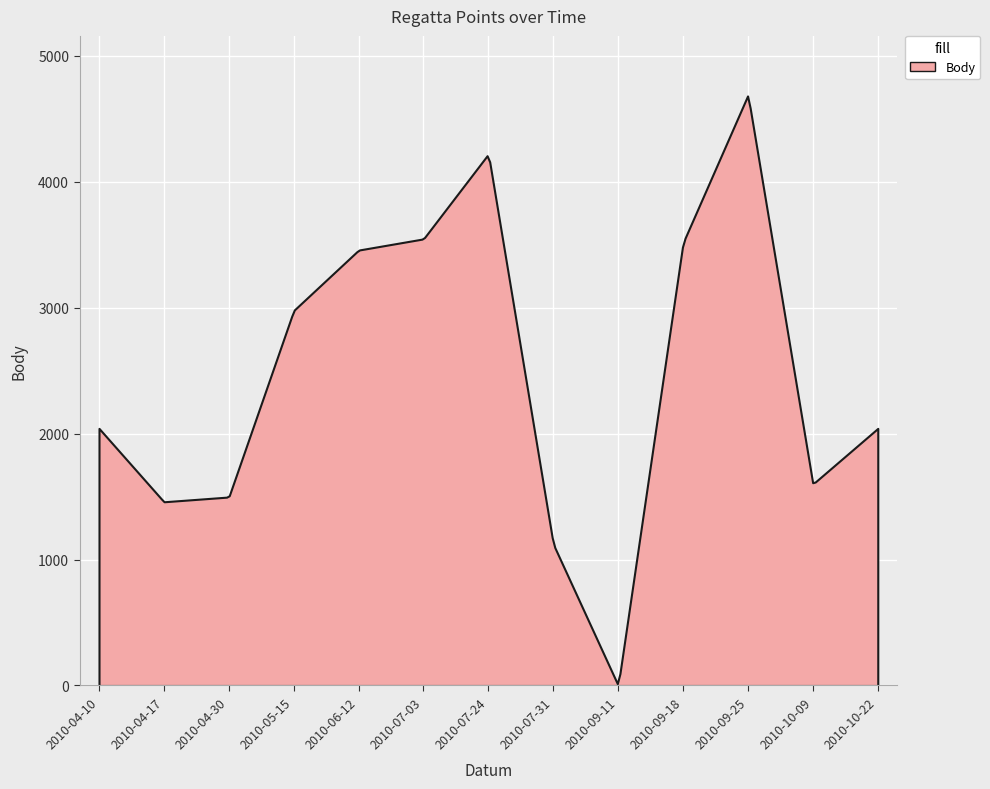

Which label corresponds to the smallest value in the chart?

2010-09-11